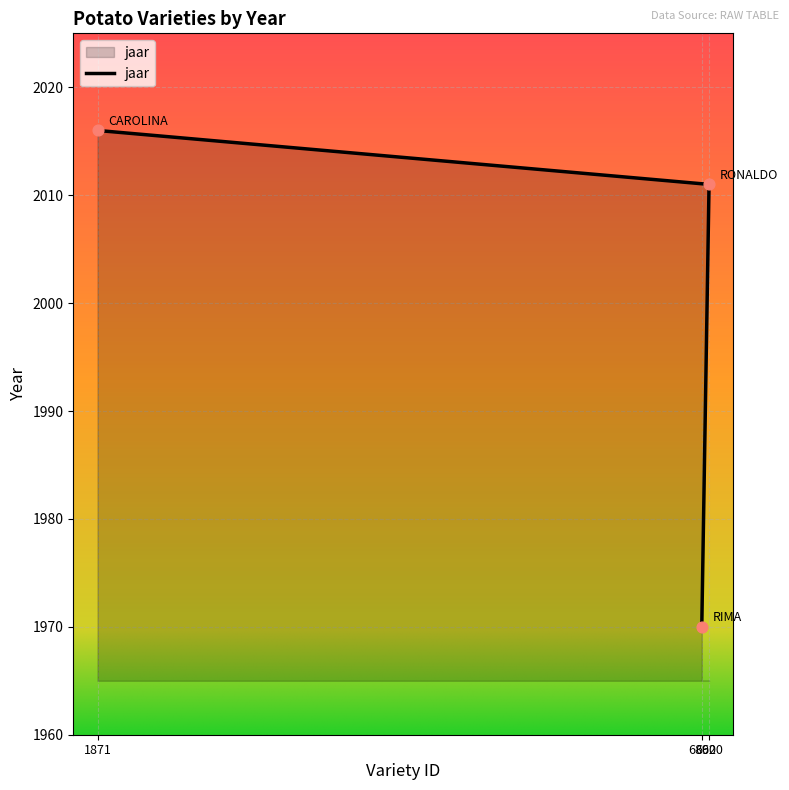

Between 6920 and 1871, which is larger?

1871